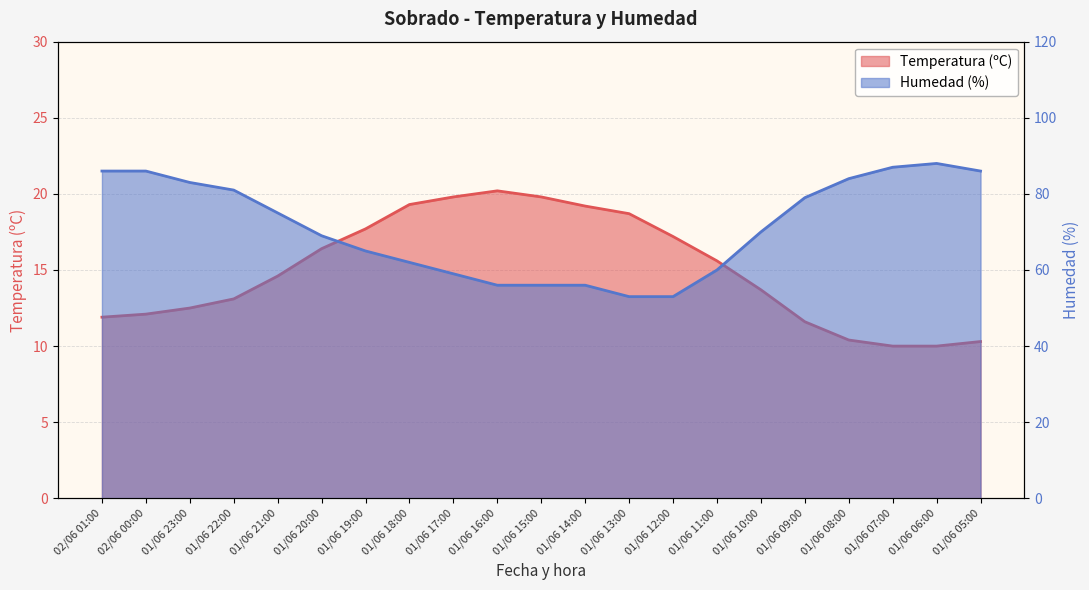

Does the chart display data point markers on the line(s)?

No